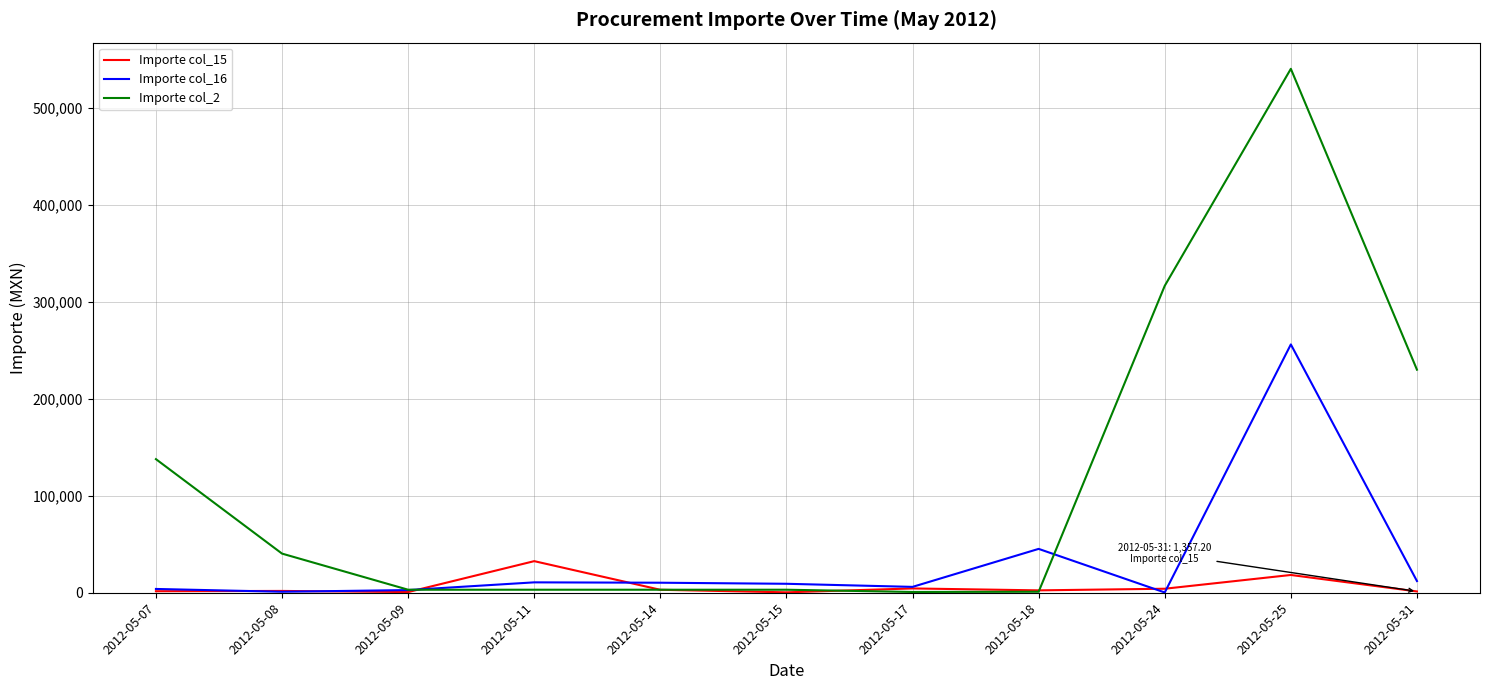

How many values in the Importe col_2 series are below 3115?

2